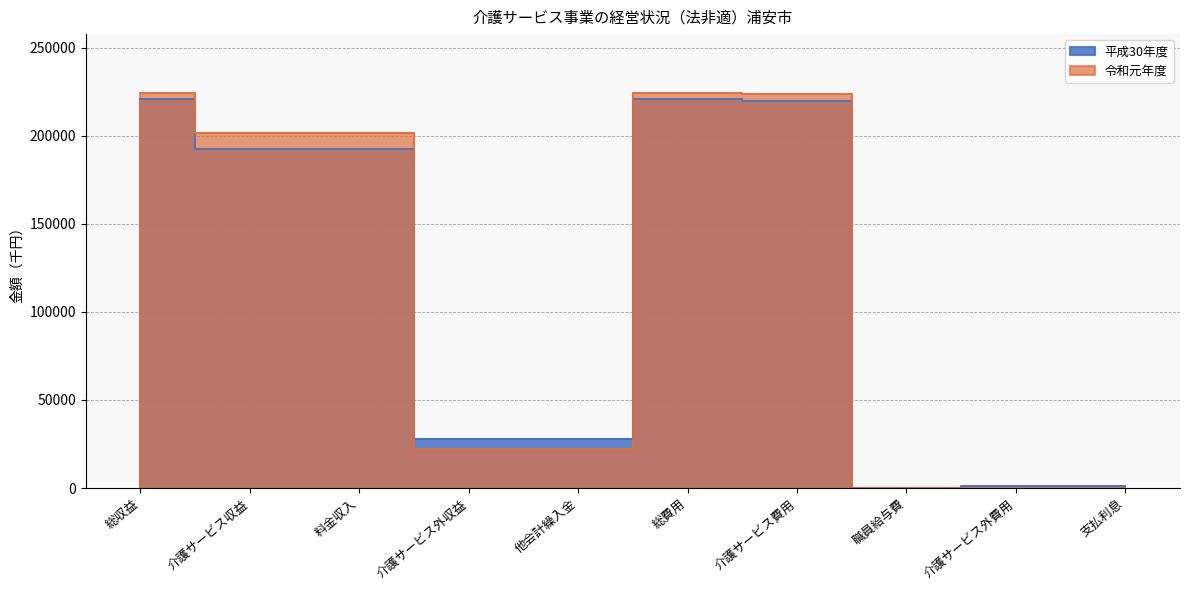

At how many categories does at least one series exceed 3698?

7